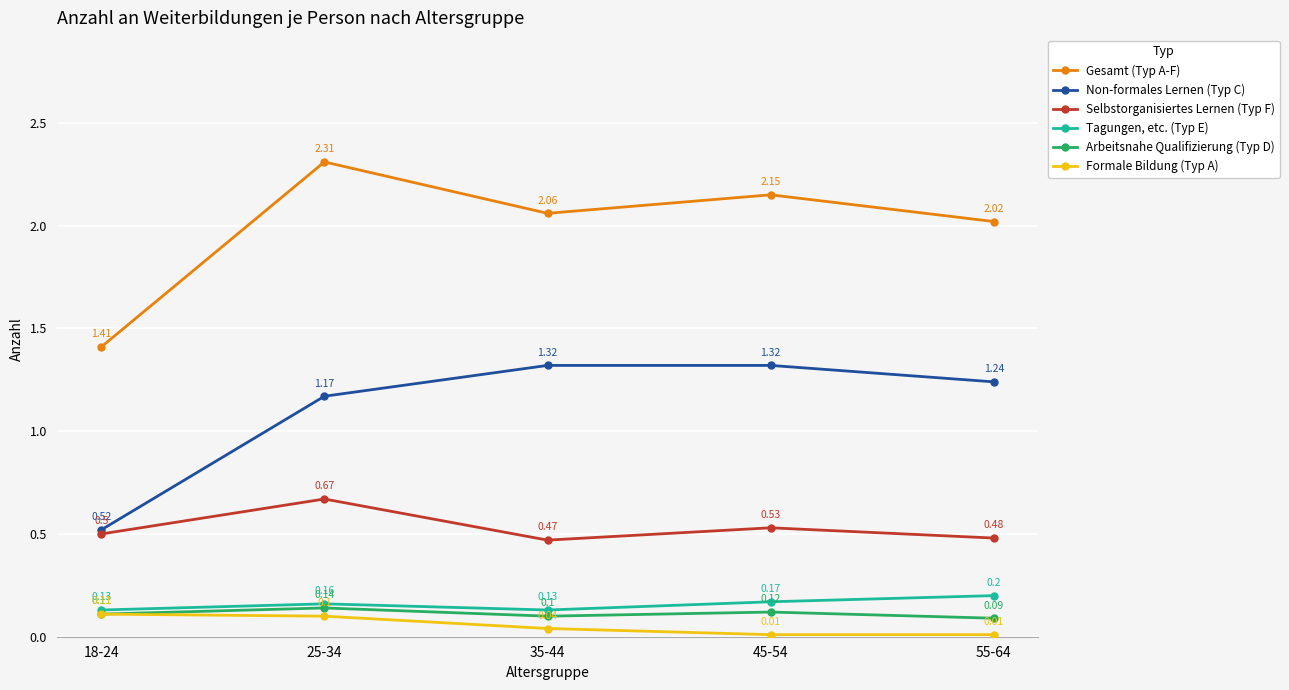

How many interior local valleys does the Gesamt (Typ A-F) series have?

1